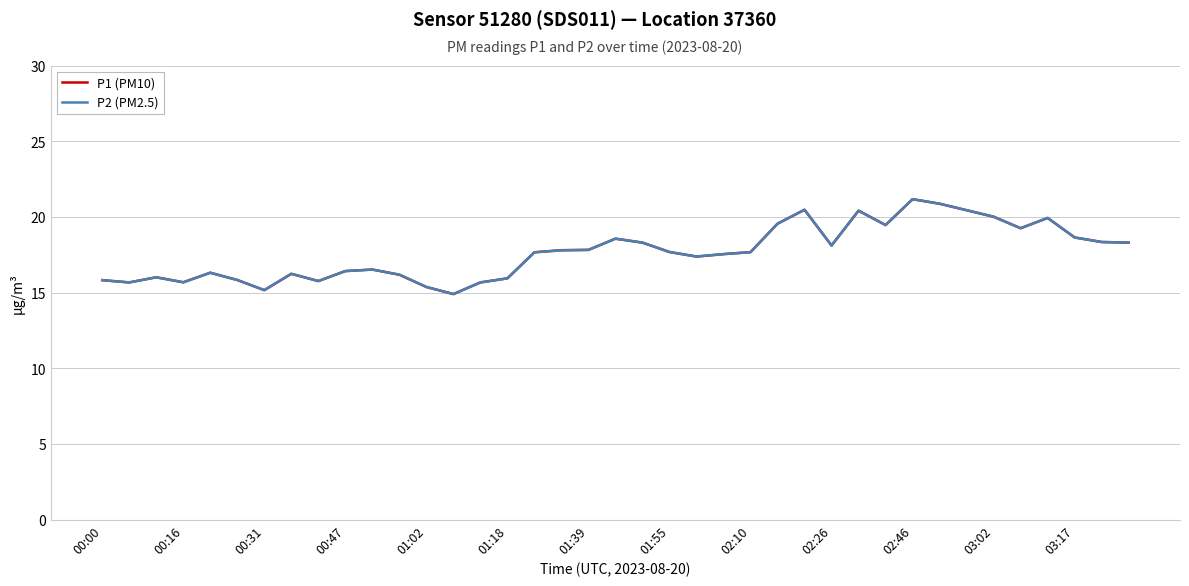

What is the maximum value for P2 (PM2.5)?

21.2